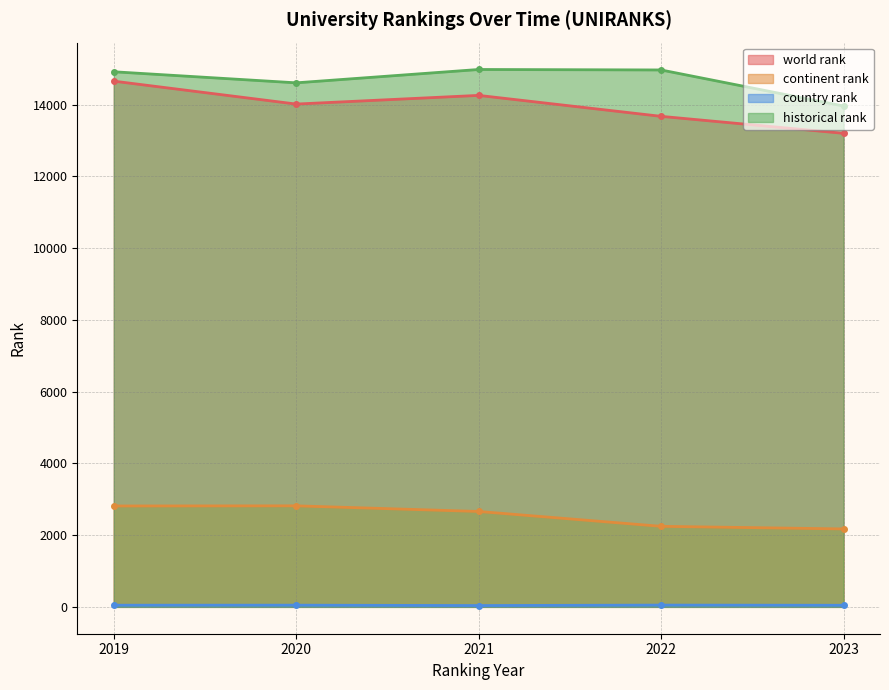

Does the chart have visible grid lines?

Yes